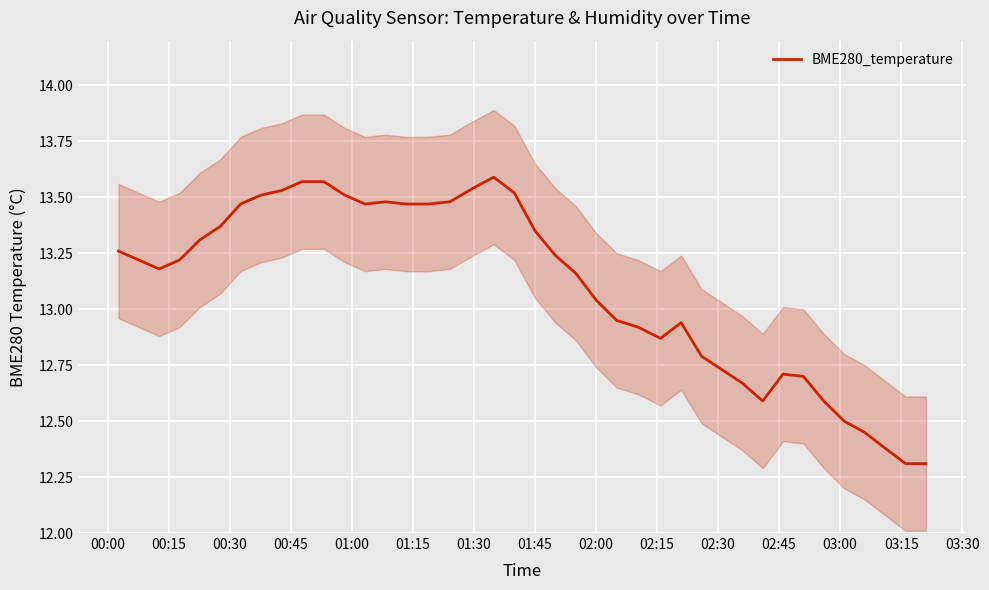

Where does the data first go above 13?

00:00